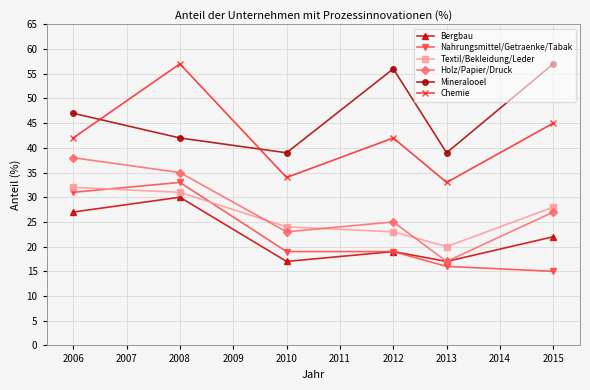

Is this an area chart (filled region under the line)?

No